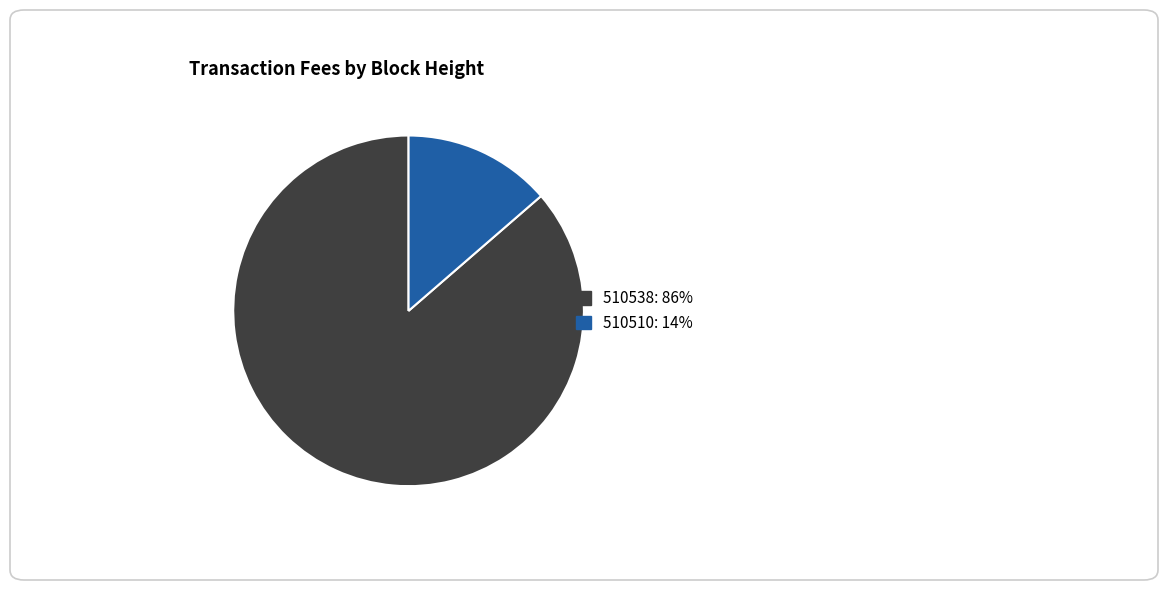

Which slice represents more than half of the pie?

510538